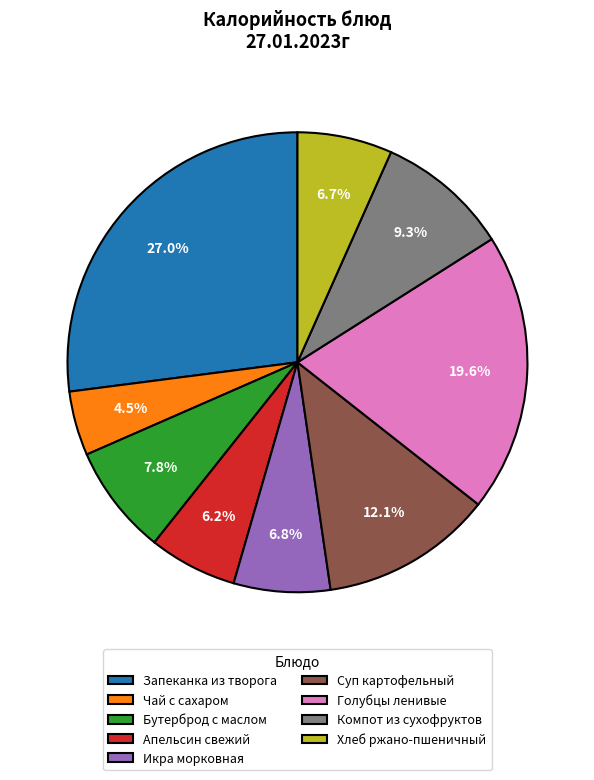

Which category has the biggest portion of the pie?

Запеканка из творога